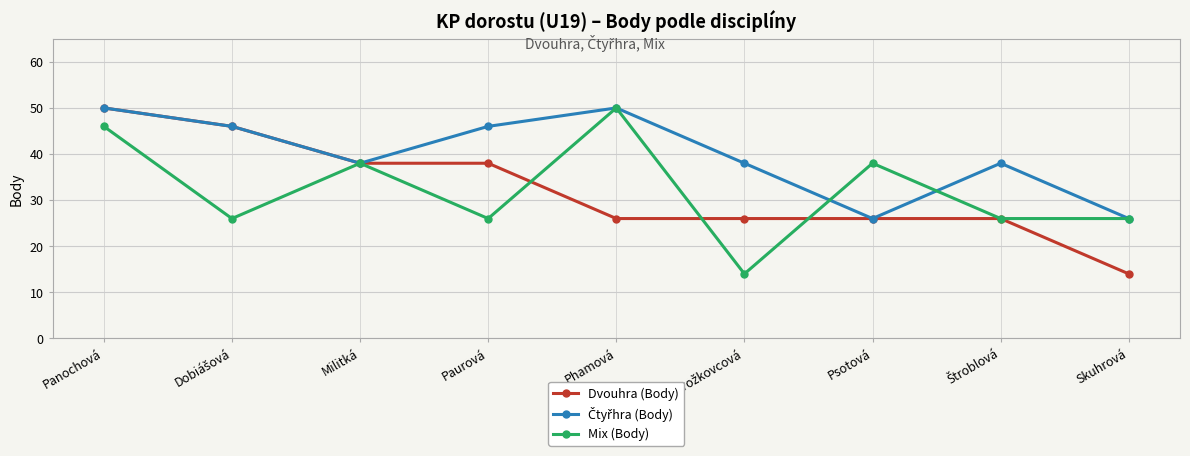

Which category has the highest value in the Mix (Body) series?

Phamová